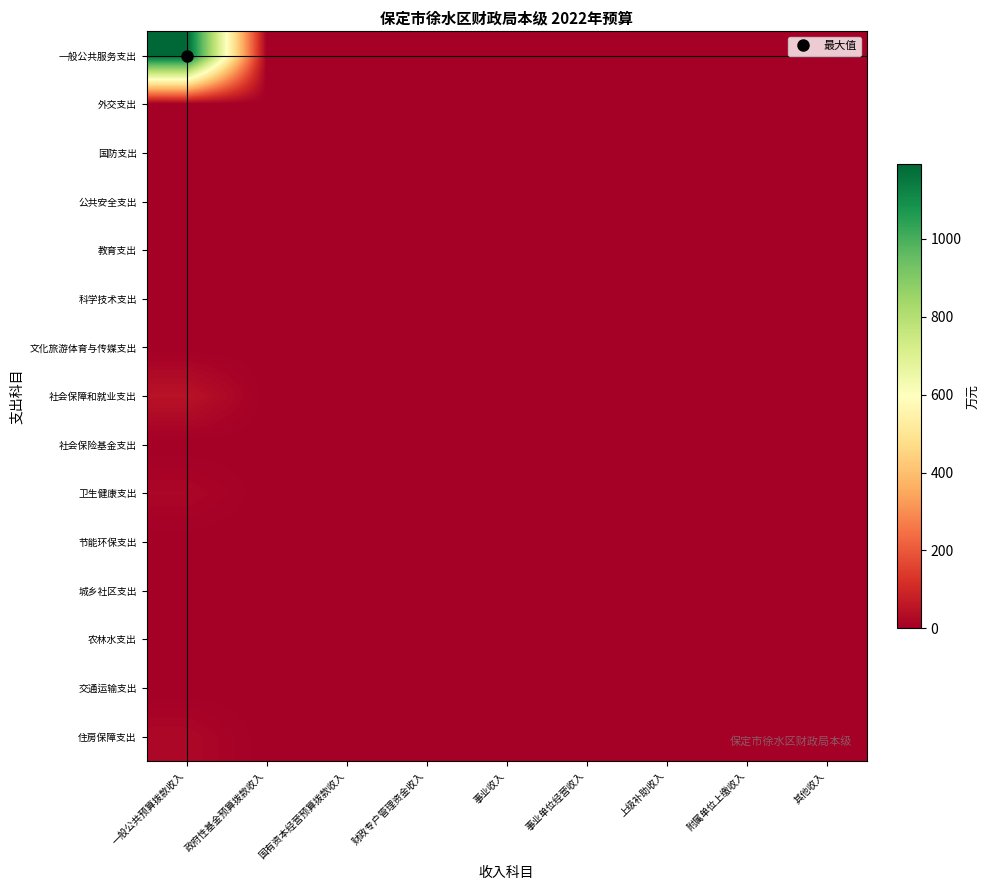

Reading right to left, transcribe all the data shown in this chart.

一般公共服务支出: 其他收入=0.1	附属单位上缴收入=0.0	上级补助收入=0.0	事业单位经营收入=0.0	事业收入=0.0	财政专户管理资金收入=0.0	国有资本经营预算拨款收入=0.0	政府性基金预算拨款收入=0.0	一般公共预算拨款收入=1192.7
外交支出: 其他收入=0.0	附属单位上缴收入=0.0	上级补助收入=0.0	事业单位经营收入=0.0	事业收入=0.0	财政专户管理资金收入=0.0	国有资本经营预算拨款收入=0.0	政府性基金预算拨款收入=0.0	一般公共预算拨款收入=0.0
国防支出: 其他收入=0.0	附属单位上缴收入=0.0	上级补助收入=0.0	事业单位经营收入=0.0	事业收入=0.0	财政专户管理资金收入=0.0	国有资本经营预算拨款收入=0.0	政府性基金预算拨款收入=0.0	一般公共预算拨款收入=0.0
公共安全支出: 其他收入=0.0	附属单位上缴收入=0.0	上级补助收入=0.0	事业单位经营收入=0.0	事业收入=0.0	财政专户管理资金收入=0.0	国有资本经营预算拨款收入=0.0	政府性基金预算拨款收入=0.0	一般公共预算拨款收入=0.0
教育支出: 其他收入=0.0	附属单位上缴收入=0.0	上级补助收入=0.0	事业单位经营收入=0.0	事业收入=0.0	财政专户管理资金收入=0.0	国有资本经营预算拨款收入=0.0	政府性基金预算拨款收入=0.0	一般公共预算拨款收入=0.0
科学技术支出: 其他收入=0.0	附属单位上缴收入=0.0	上级补助收入=0.0	事业单位经营收入=0.0	事业收入=0.0	财政专户管理资金收入=0.0	国有资本经营预算拨款收入=0.0	政府性基金预算拨款收入=0.0	一般公共预算拨款收入=0.0
文化旅游体育与传媒支出: 其他收入=0.0	附属单位上缴收入=0.0	上级补助收入=0.0	事业单位经营收入=0.0	事业收入=0.0	财政专户管理资金收入=0.0	国有资本经营预算拨款收入=0.0	政府性基金预算拨款收入=0.0	一般公共预算拨款收入=0.0
社会保障和就业支出: 其他收入=0.0	附属单位上缴收入=0.0	上级补助收入=0.0	事业单位经营收入=0.0	事业收入=0.0	财政专户管理资金收入=0.0	国有资本经营预算拨款收入=0.0	政府性基金预算拨款收入=0.0	一般公共预算拨款收入=49.1
社会保险基金支出: 其他收入=0.0	附属单位上缴收入=0.0	上级补助收入=0.0	事业单位经营收入=0.0	事业收入=0.0	财政专户管理资金收入=0.0	国有资本经营预算拨款收入=0.0	政府性基金预算拨款收入=0.0	一般公共预算拨款收入=0.0
卫生健康支出: 其他收入=0.0	附属单位上缴收入=0.0	上级补助收入=0.0	事业单位经营收入=0.0	事业收入=0.0	财政专户管理资金收入=0.0	国有资本经营预算拨款收入=0.0	政府性基金预算拨款收入=0.0	一般公共预算拨款收入=19.2
节能环保支出: 其他收入=0.0	附属单位上缴收入=0.0	上级补助收入=0.0	事业单位经营收入=0.0	事业收入=0.0	财政专户管理资金收入=0.0	国有资本经营预算拨款收入=0.0	政府性基金预算拨款收入=0.0	一般公共预算拨款收入=0.0
城乡社区支出: 其他收入=0.0	附属单位上缴收入=0.0	上级补助收入=0.0	事业单位经营收入=0.0	事业收入=0.0	财政专户管理资金收入=0.0	国有资本经营预算拨款收入=0.0	政府性基金预算拨款收入=0.0	一般公共预算拨款收入=0.0
农林水支出: 其他收入=0.0	附属单位上缴收入=0.0	上级补助收入=0.0	事业单位经营收入=0.0	事业收入=0.0	财政专户管理资金收入=0.0	国有资本经营预算拨款收入=0.0	政府性基金预算拨款收入=0.0	一般公共预算拨款收入=0.0
交通运输支出: 其他收入=0.0	附属单位上缴收入=0.0	上级补助收入=0.0	事业单位经营收入=0.0	事业收入=0.0	财政专户管理资金收入=0.0	国有资本经营预算拨款收入=0.0	政府性基金预算拨款收入=0.0	一般公共预算拨款收入=0.0
住房保障支出: 其他收入=0.0	附属单位上缴收入=0.0	上级补助收入=0.0	事业单位经营收入=0.0	事业收入=0.0	财政专户管理资金收入=0.0	国有资本经营预算拨款收入=0.0	政府性基金预算拨款收入=0.0	一般公共预算拨款收入=23.1